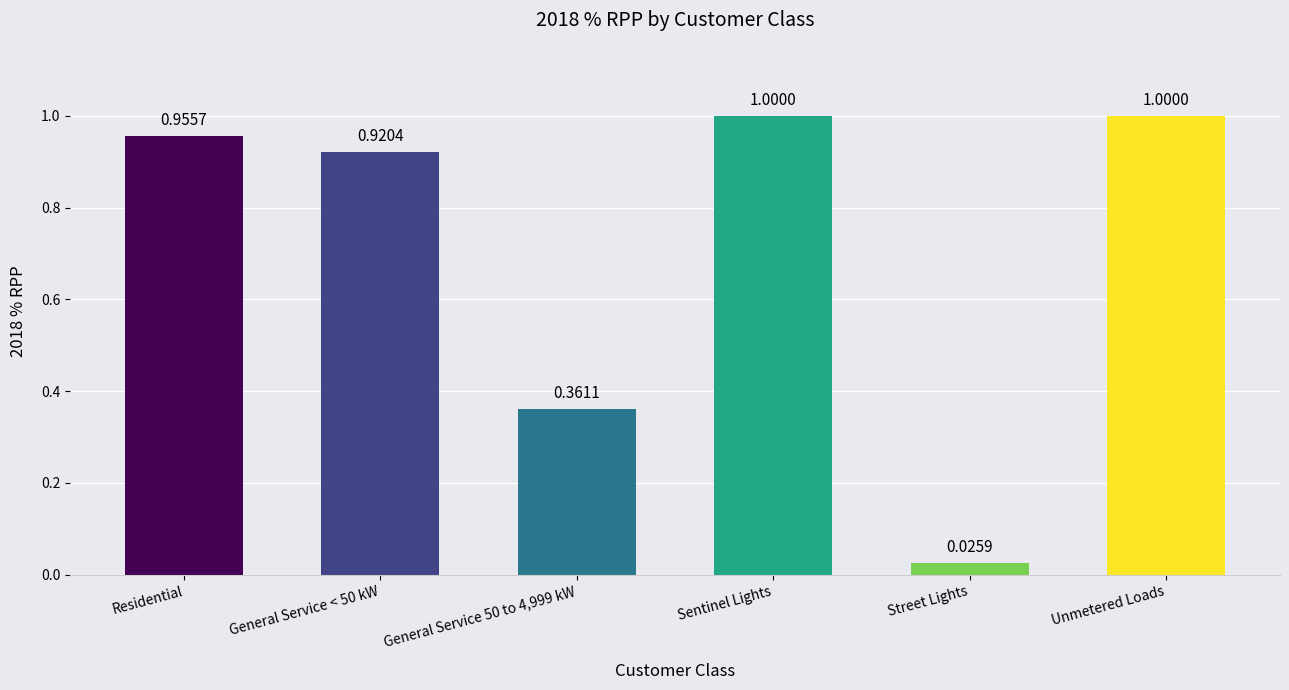

At which label is the value closest to 0?

Street Lights